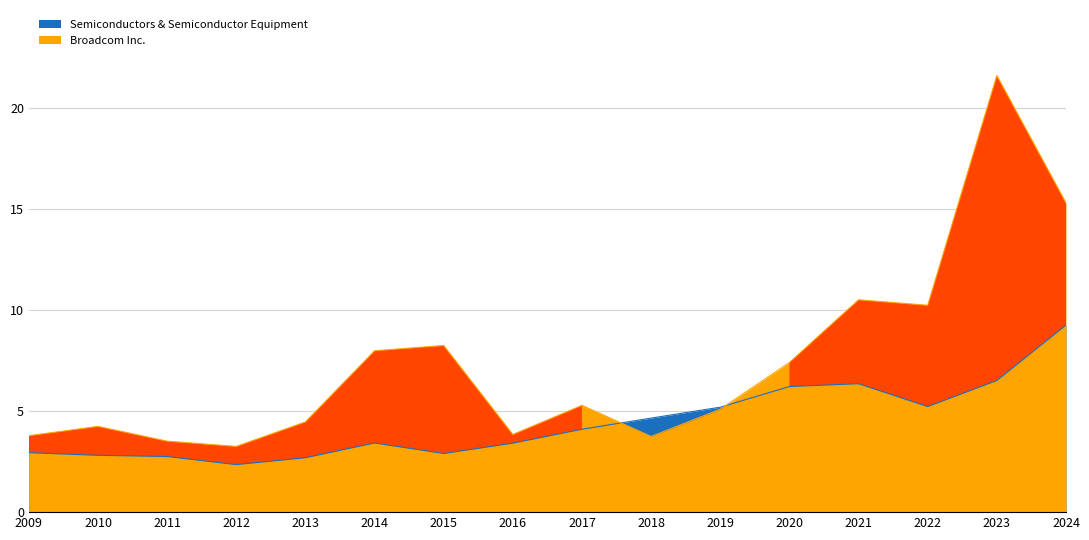

Reading left to right, what are all the values shown in this chart?

Broadcom Inc.: 3.8	4.2	3.5	3.2	4.5	8.0	8.2	3.8	5.3	3.7	5.1	7.4	10.5	10.2	21.6	15.3
Semiconductors & Semiconductor Equipment: 2.9	2.8	2.8	2.4	2.7	3.4	2.9	3.4	4.1	4.7	5.2	6.2	6.3	5.2	6.5	9.2